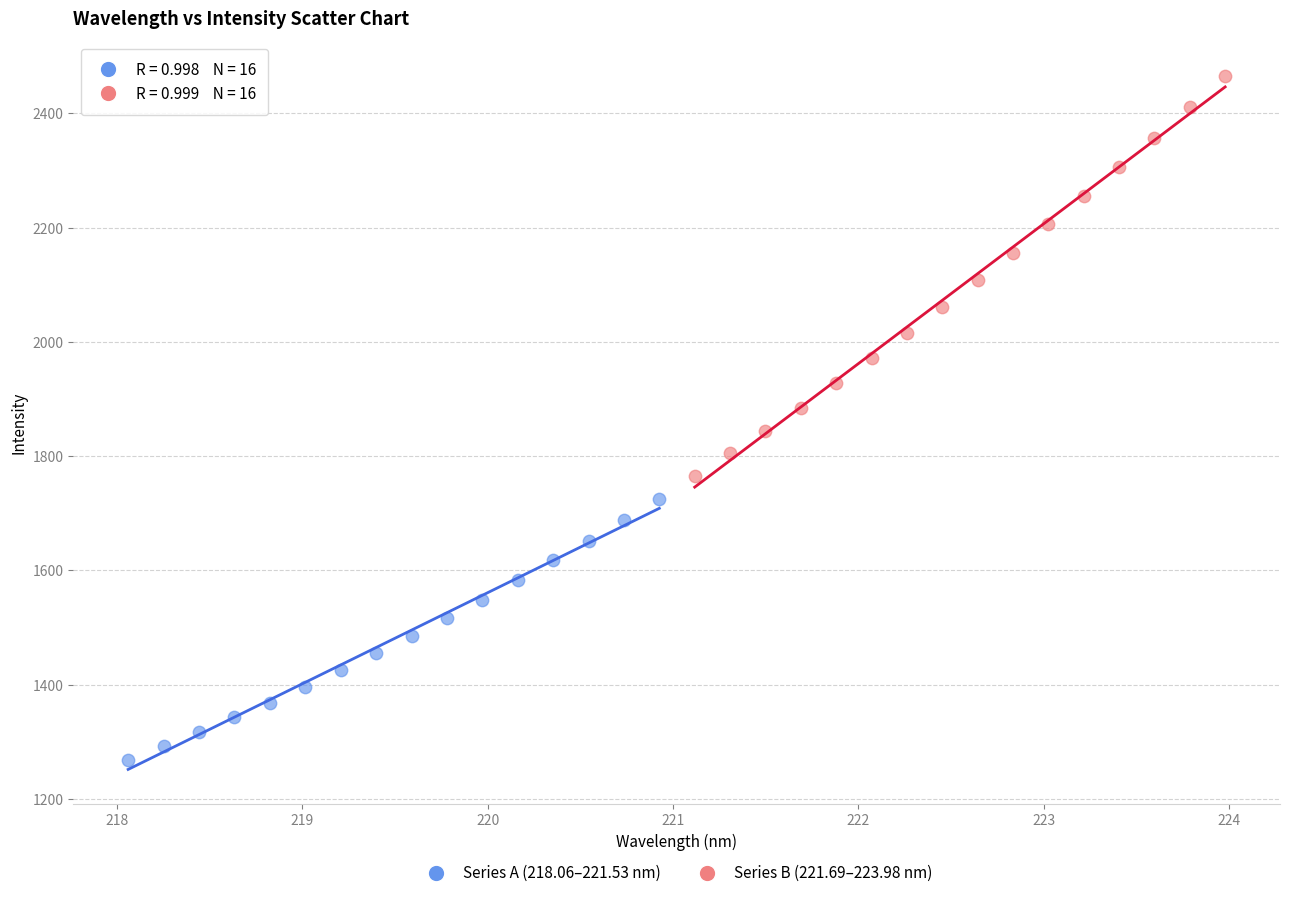

Which series contains the lowest Y value?

Series A (218.06–221.53 nm)